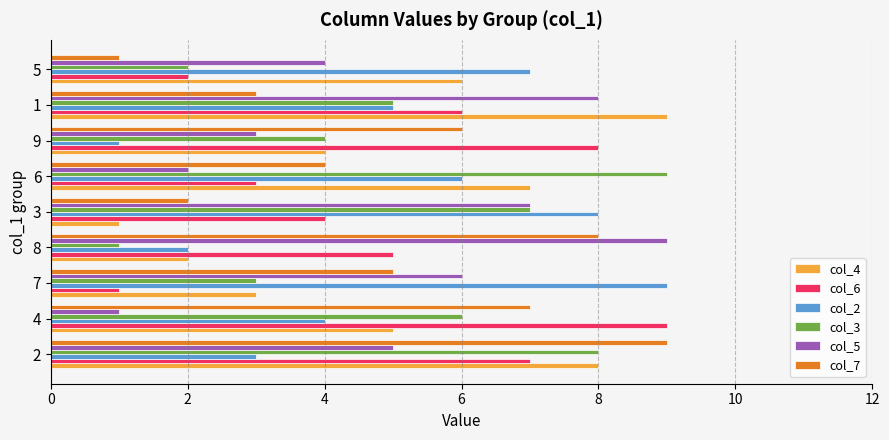

Between 3 and 6, which series saw the biggest shift?

col_4